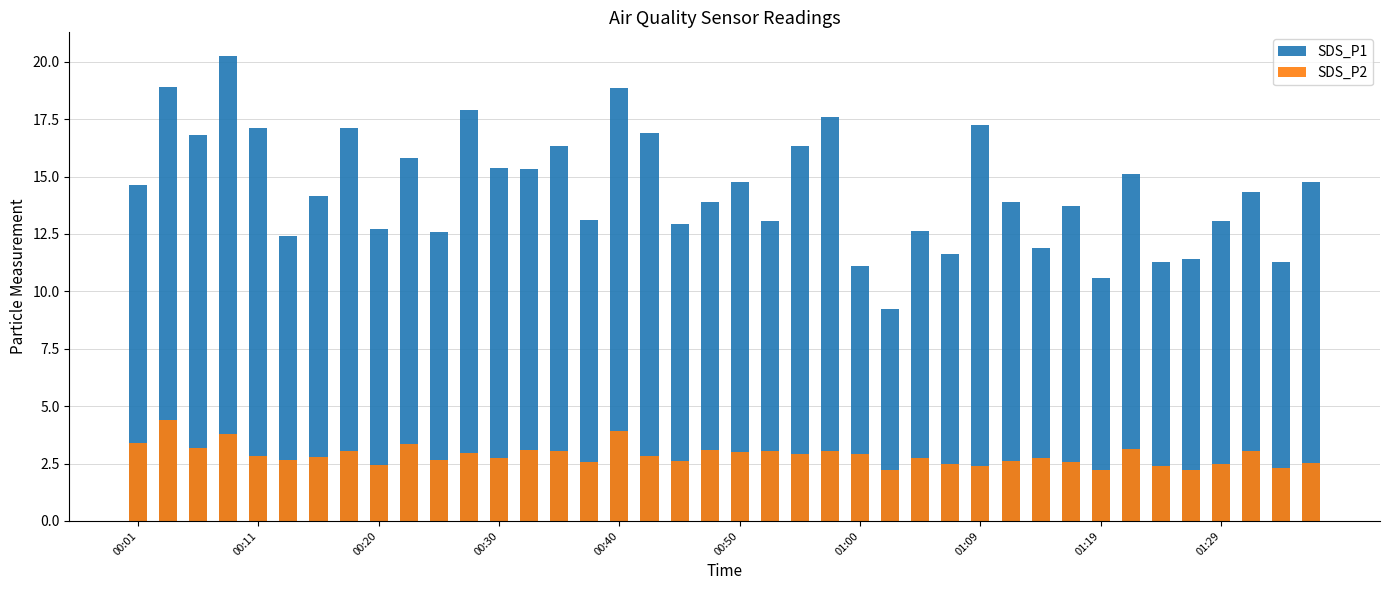

What position from the left is 37?

38